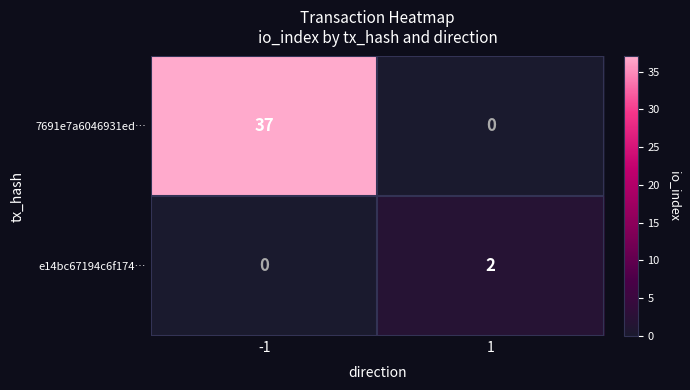

The value of e14bc67194c6f174… at -1 is 1. True or false?

False